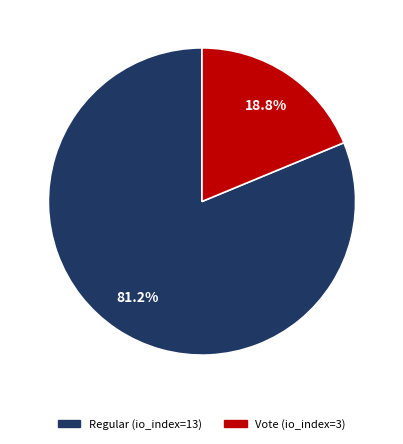

To the nearest percent, what is the average slice percentage?

50%